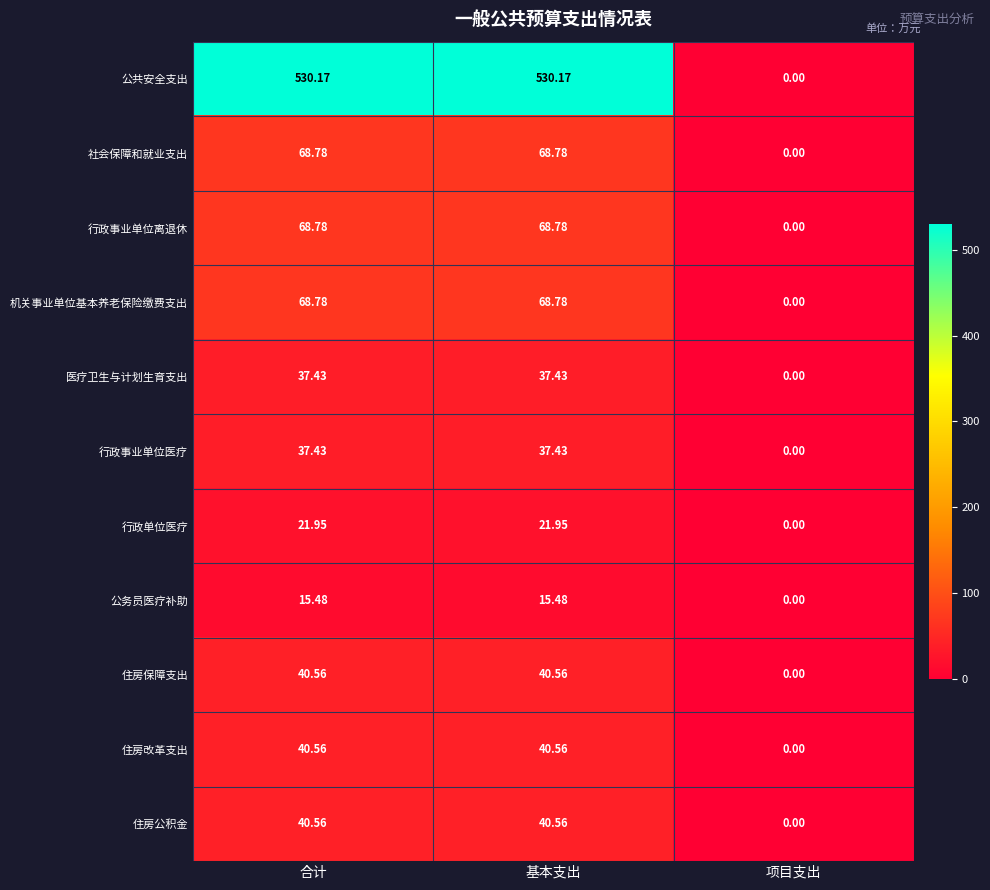

Which series has the largest range (max minus min)?

公共安全支出